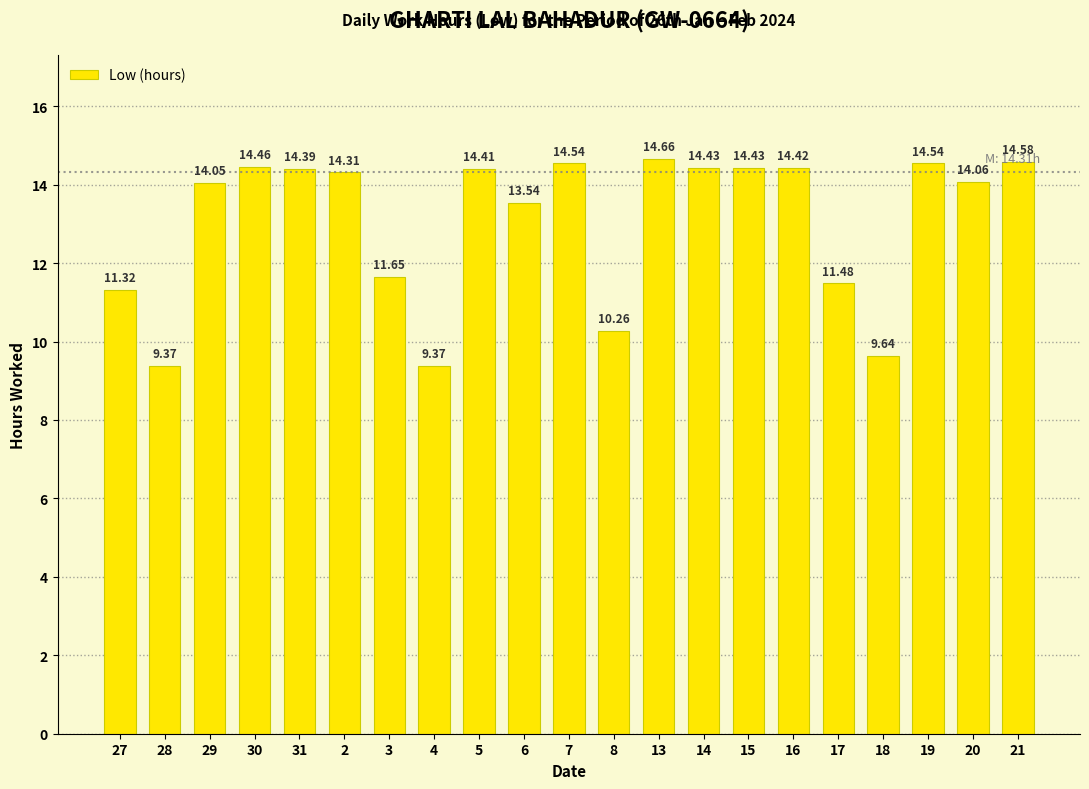

What is the sum of all values?

273.9